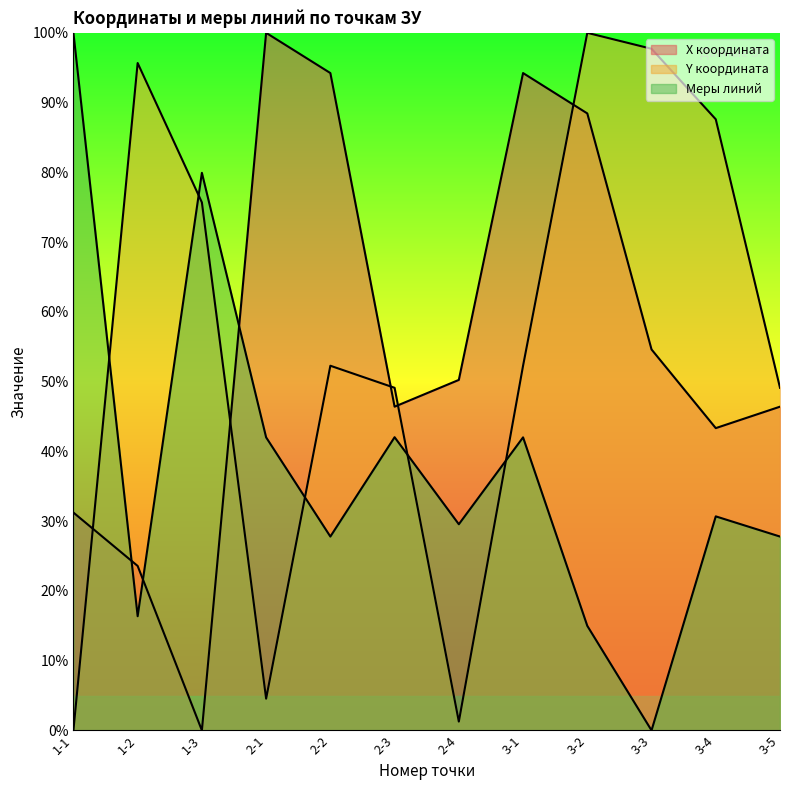

Is the value of Y координата at 3-3 greater than the value of Меры линий at 3-2?

Yes